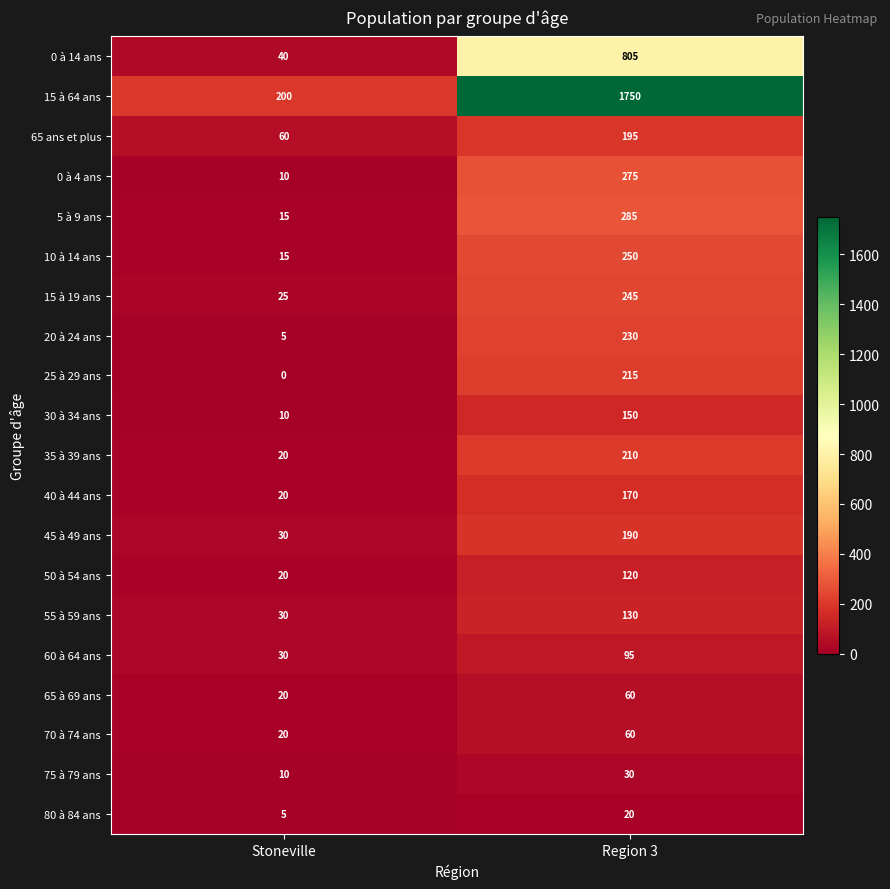

The 5 à 9 ans series shows 456 at Region 3. True or false?

False